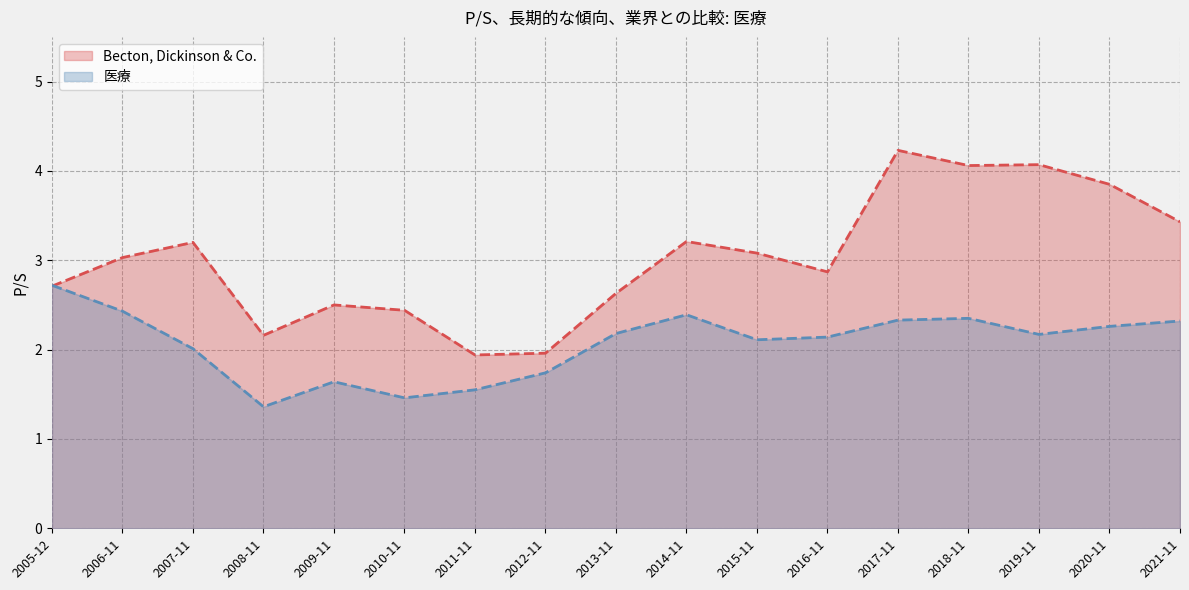

What is the minimum value for 医療?

1.4